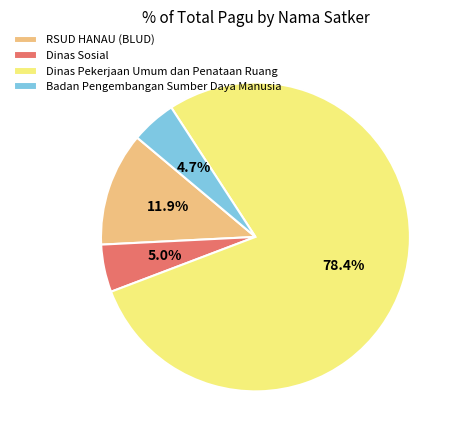

What is the majority slice?

Dinas Pekerjaan Umum dan Penataan Ruang